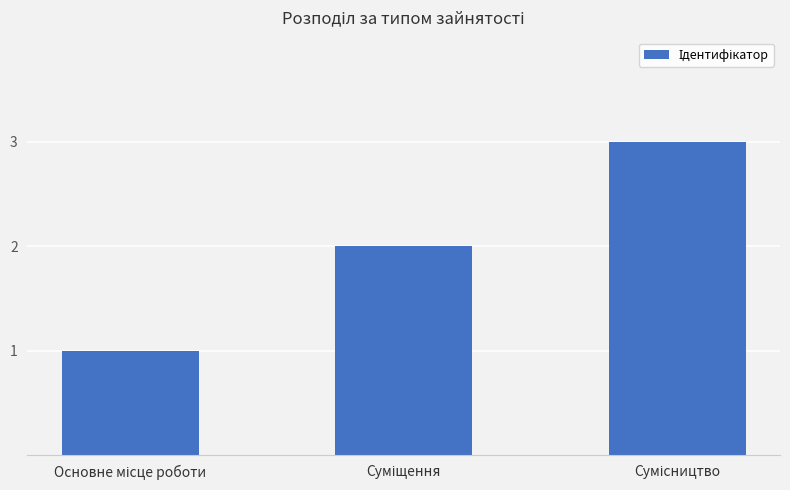

What is the greatest value displayed?

3